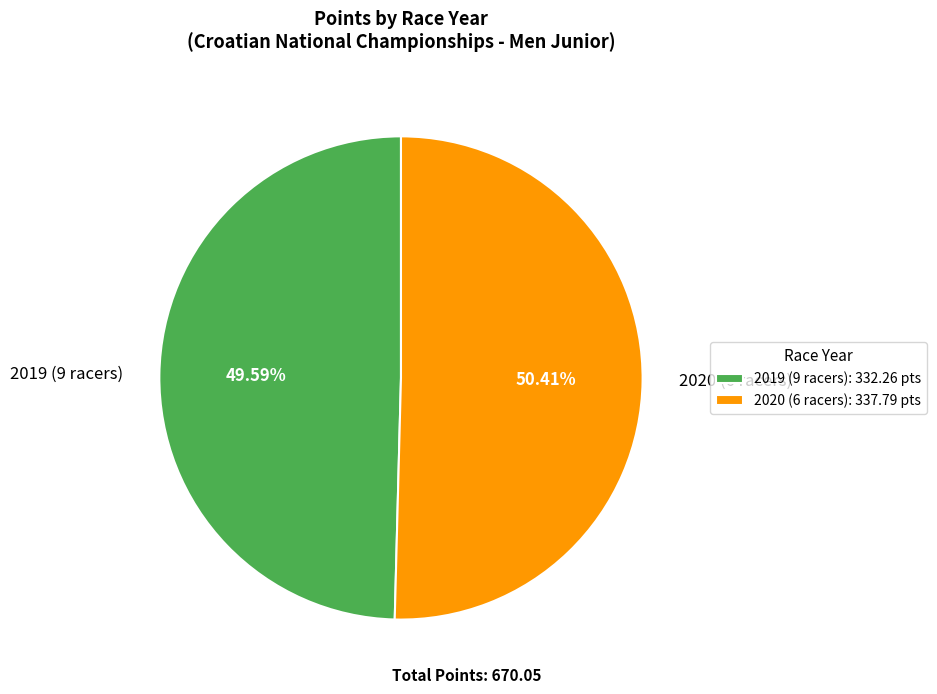

To the nearest percent, what is the combined percentage of 2020 (6 racers) and 2019 (9 racers)?

100%